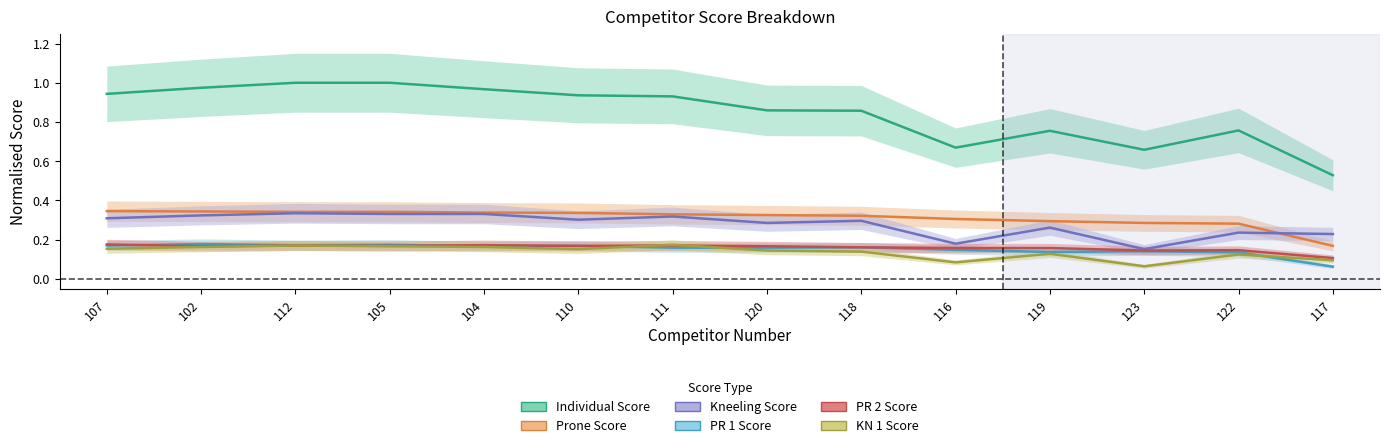

Is it true that PR 2 Score equals 0.3 at 110?

False